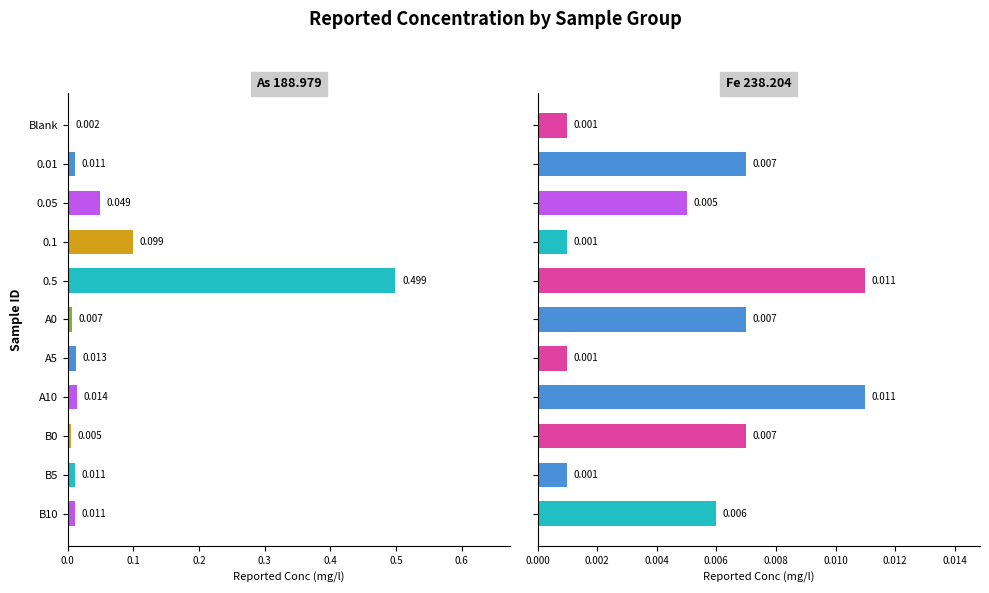

The As 188.979 series shows 0.2 at 0.1. True or false?

False